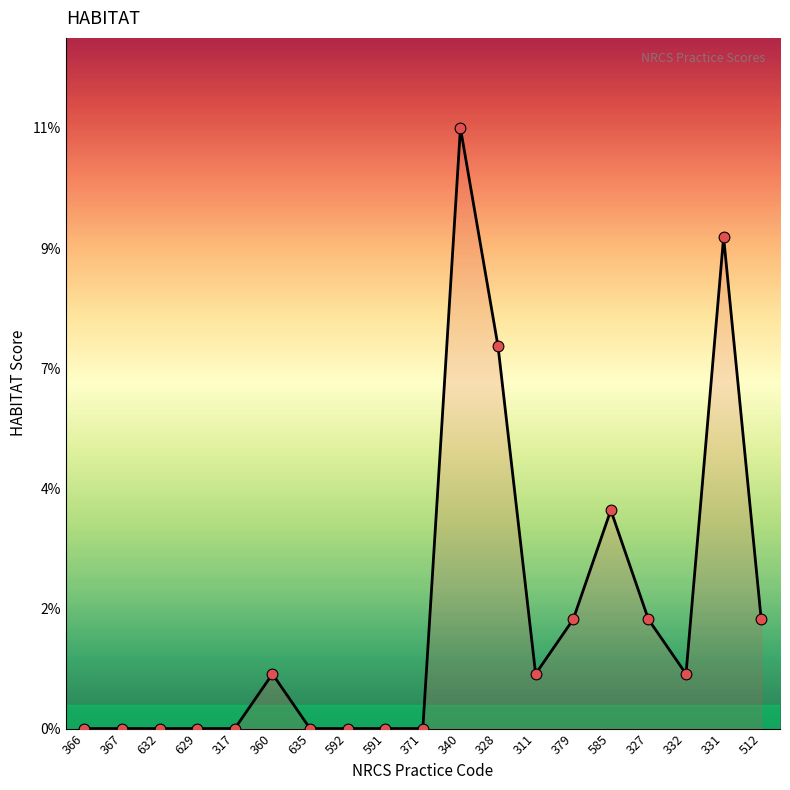

Does the chart have visible grid lines?

No